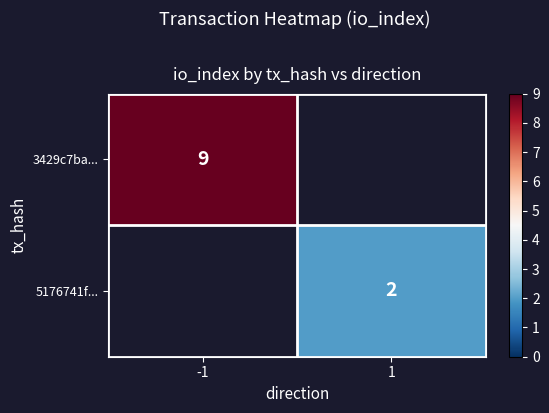

Is it true that 3429c7ba... equals 9 at -1?

True